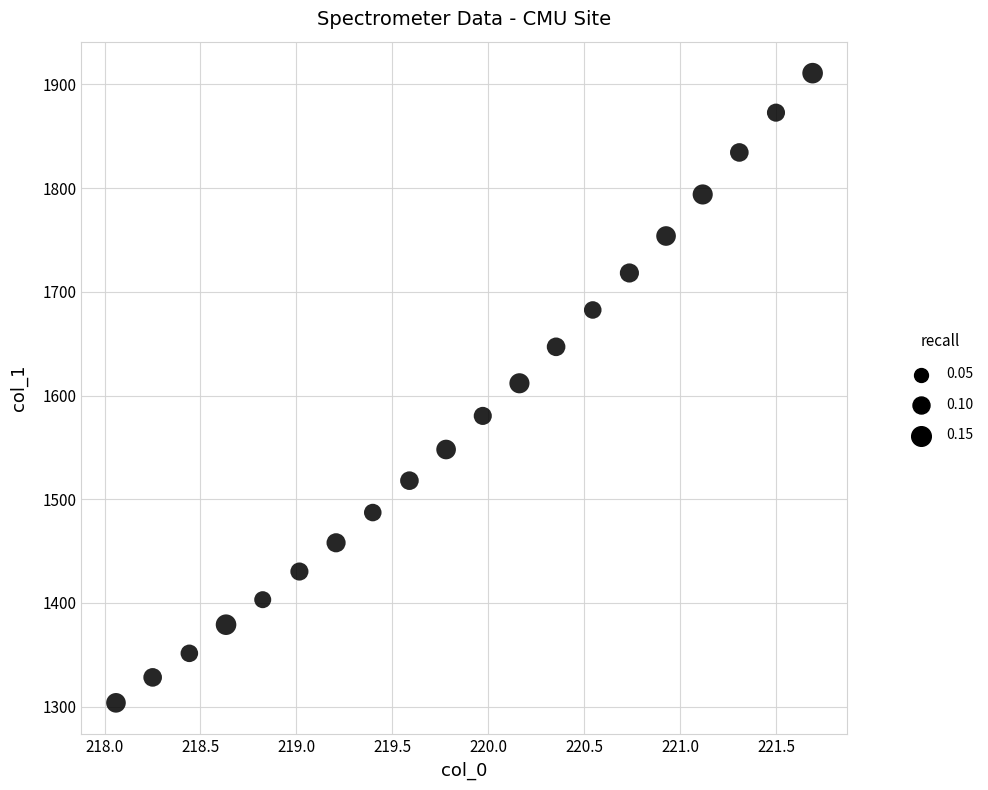

What is the range of Y values (max minus min)?

607.1